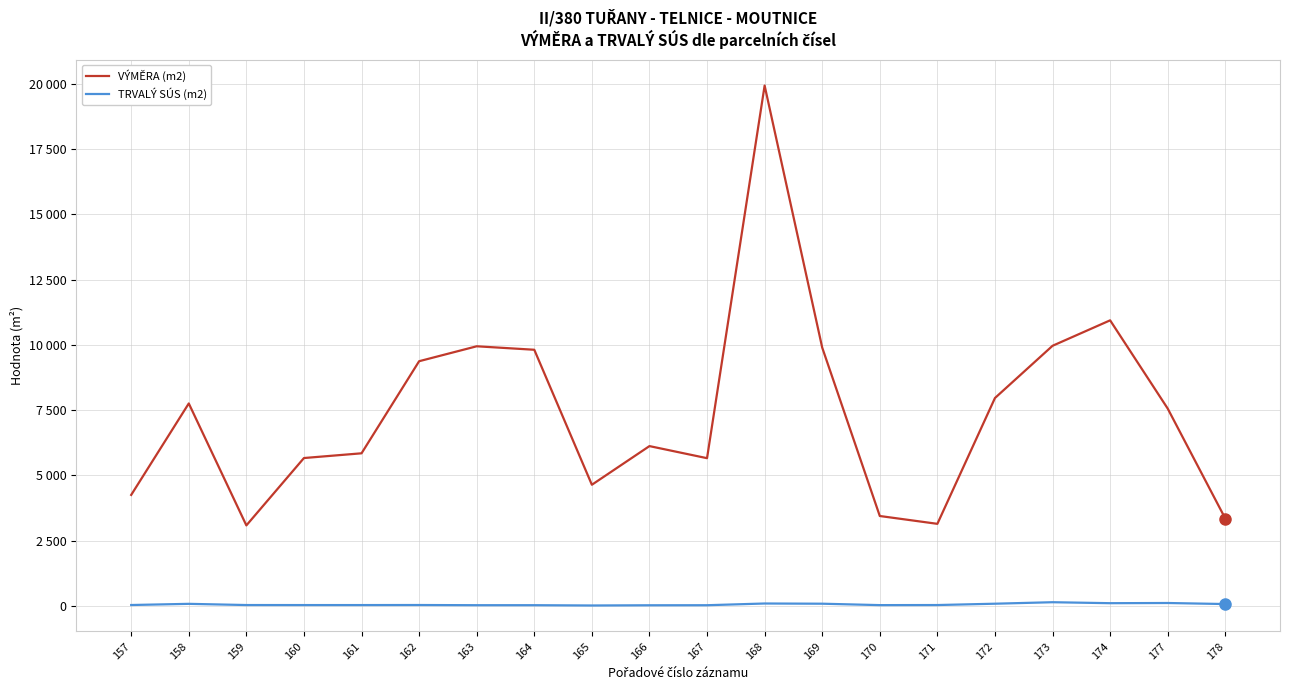

What is the average value of the TRVALÝ SÚS (m2) series?

55